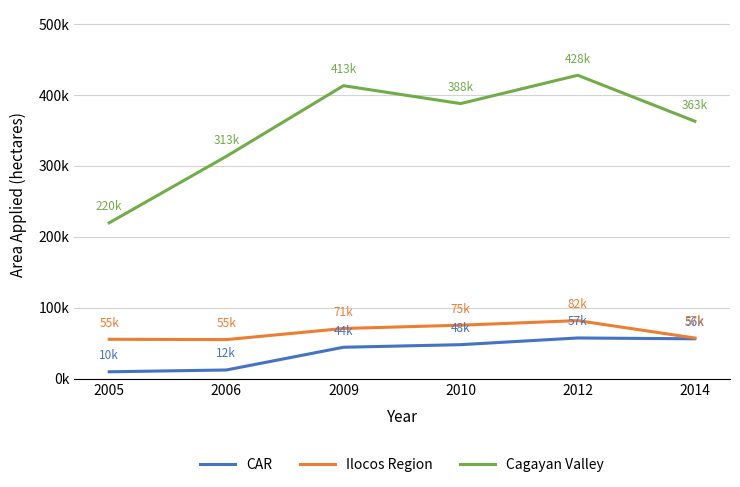

At which label does CAR first exceed 47846?

2012